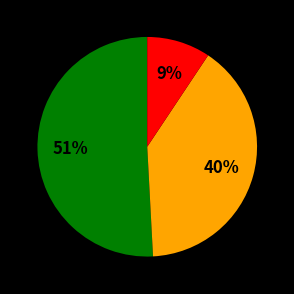

How many segments does this pie chart have?

3